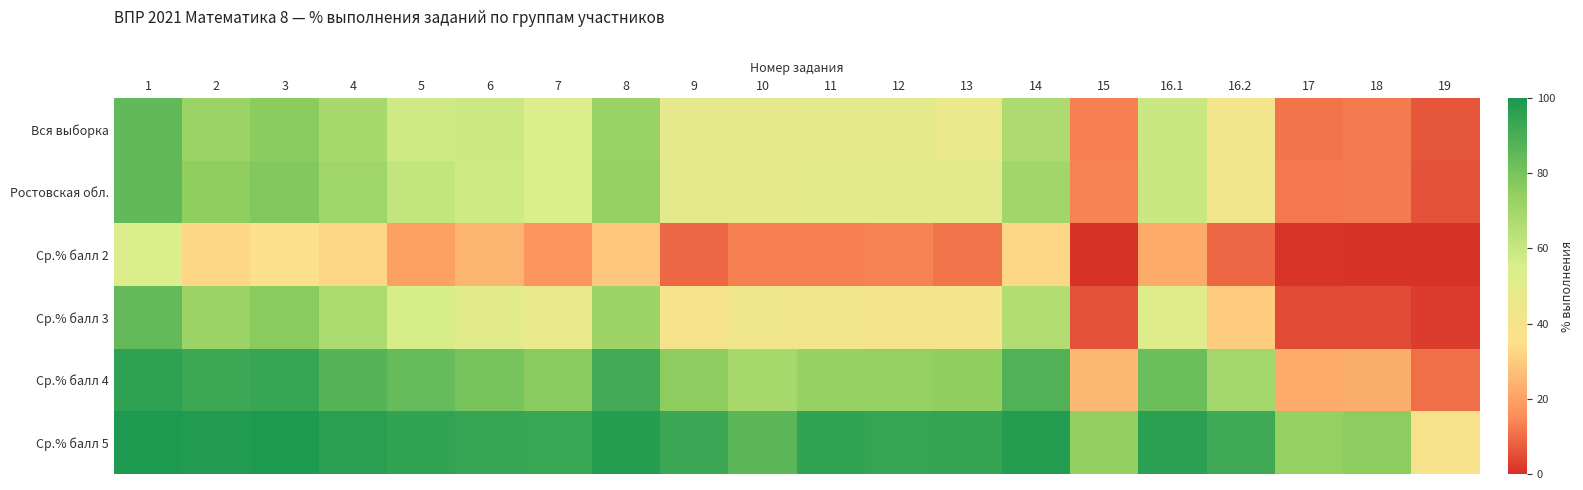

At which category does the chart reach its peak across all series?

1